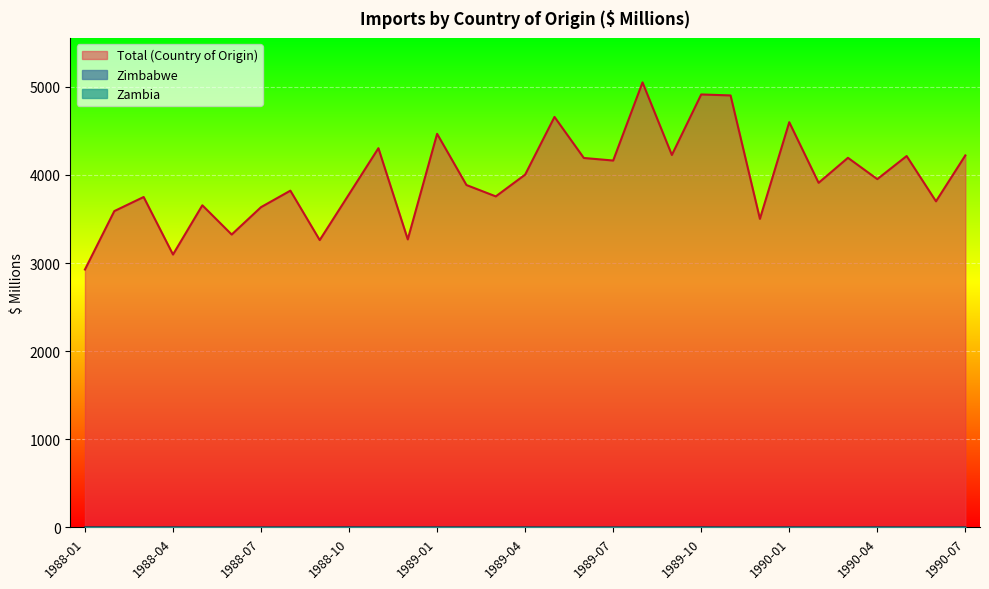

At how many categories does at least one series exceed 4878?

3